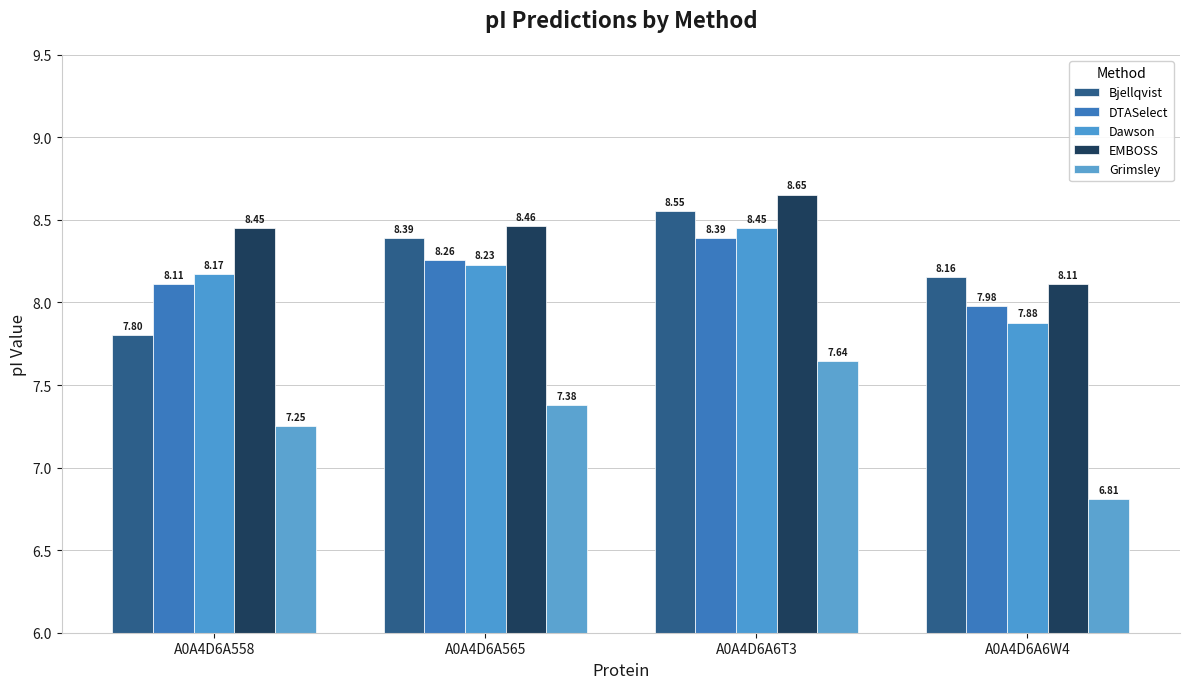

Which series has the largest total across all categories?

EMBOSS